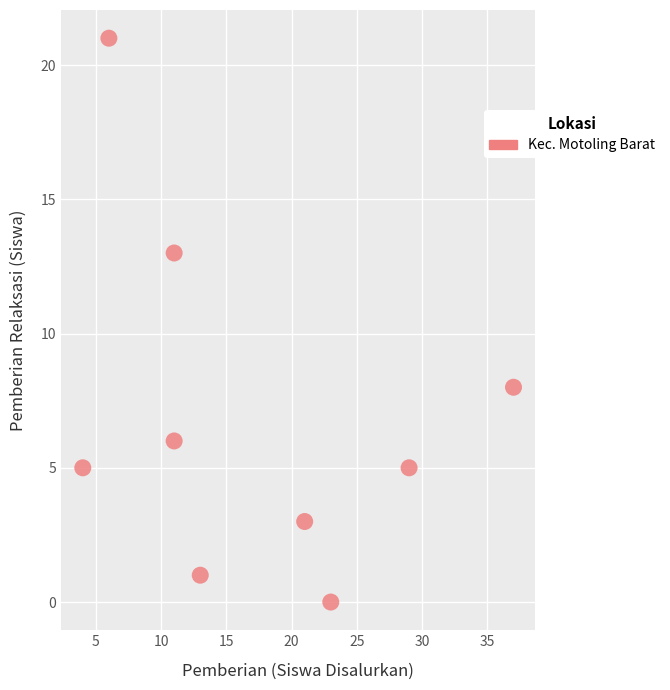

What is the range of X values (max minus min)?

33